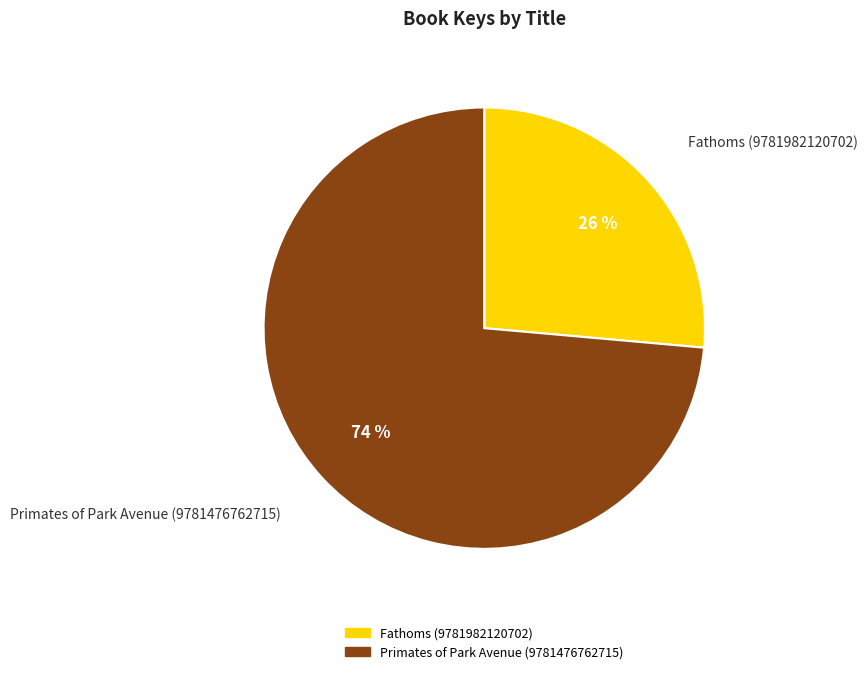

Is the sum of Primates of Park Avenue (9781476762715) and Fathoms (9781982120702) greater than half?

Yes